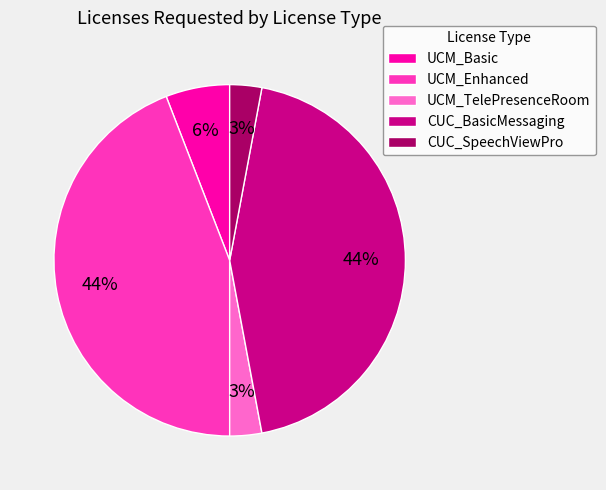

Does UCM_Basic account for over 50% of the chart?

No